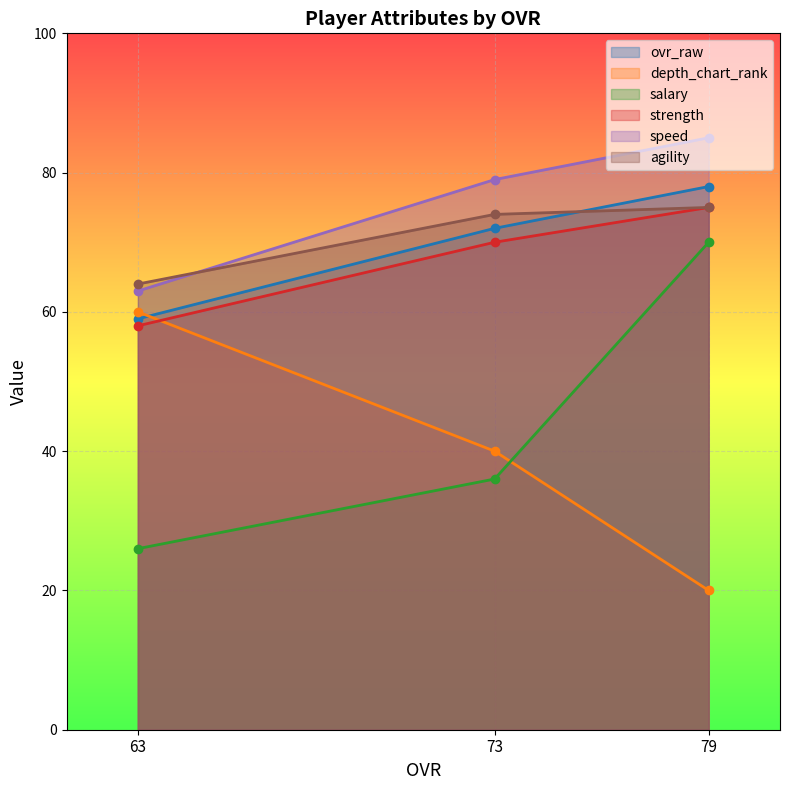

What are all the series names shown in the legend?

ovr_raw, depth_chart_rank, salary, strength, speed, agility